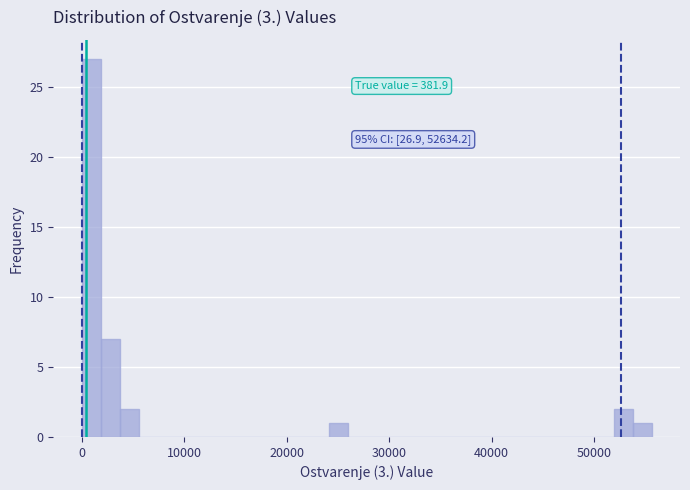

Read against the x-axis, roughly where is the centre of the tallest bar?

1000